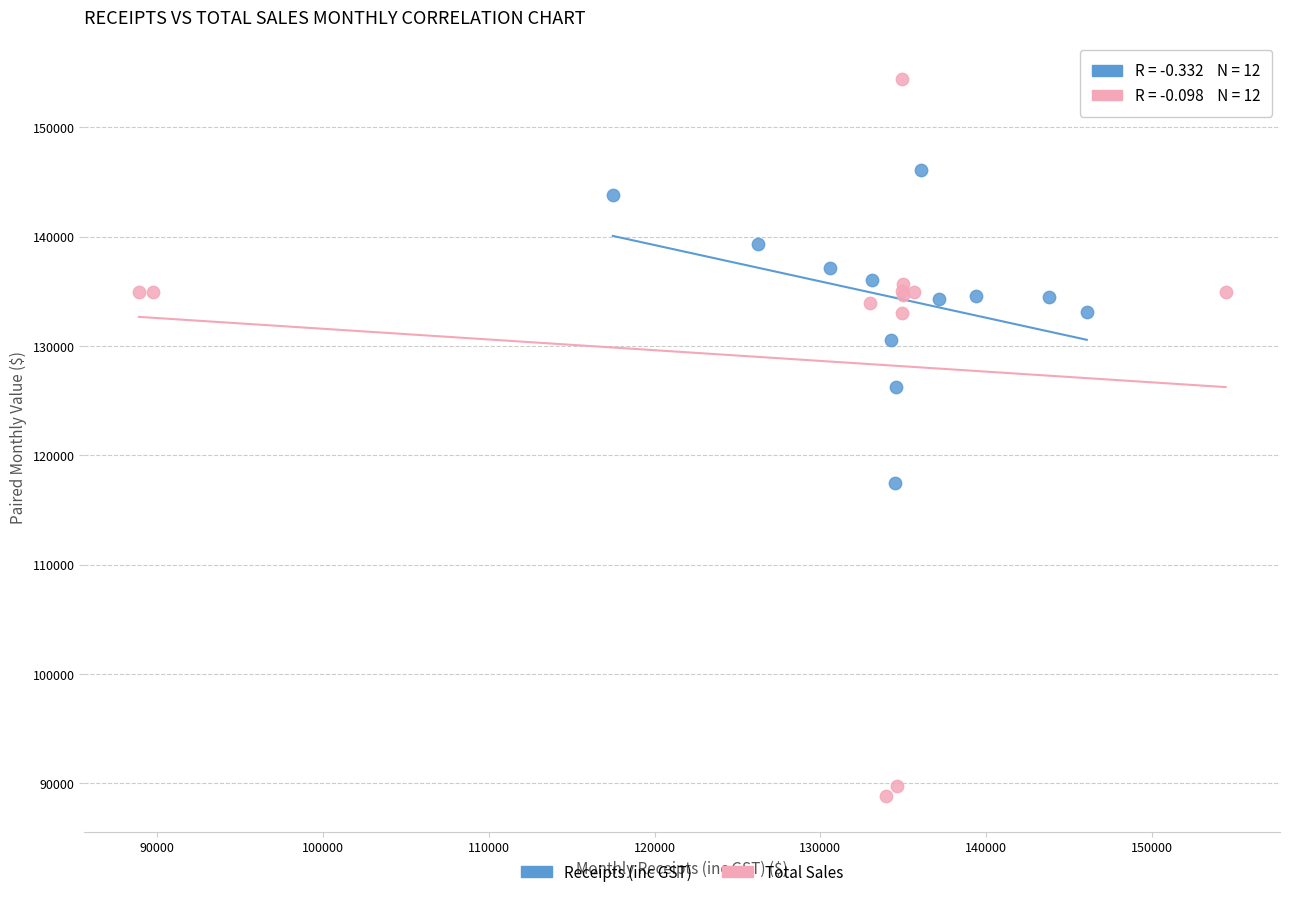

Which series has the largest Y range (max minus min)?

Total Sales